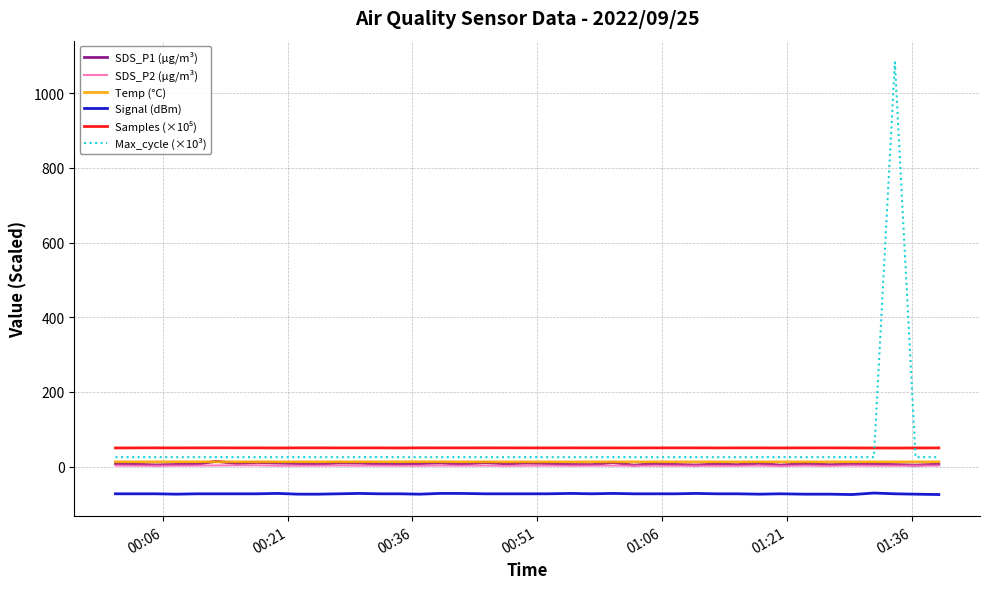

True or false: Temp (°C) and Signal (dBm) cross at least once.

False